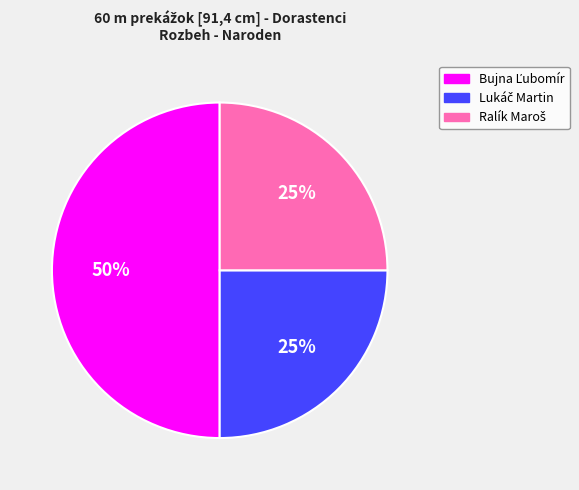

To the nearest percent, what is the difference between the largest and smallest slice percentages?

25%